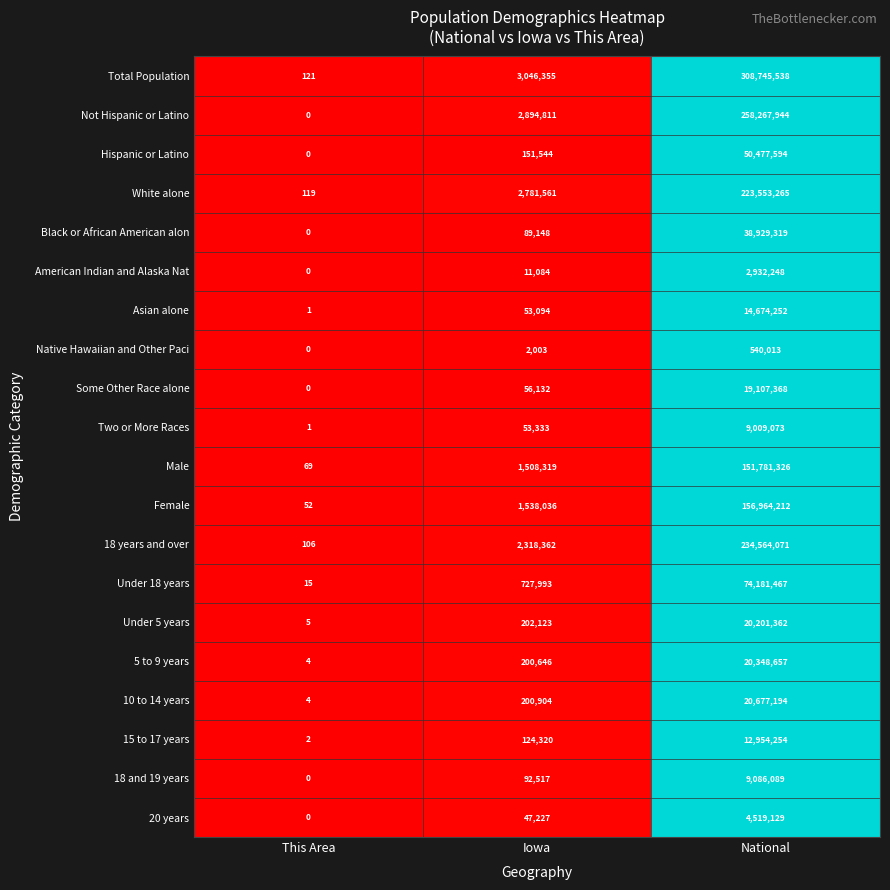

Is it true that Asian alone equals 81042 at Iowa?

False